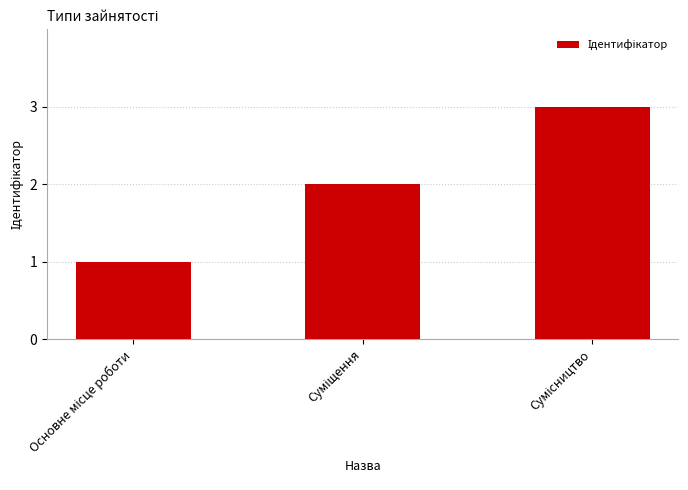

What is the sum of all values?

6